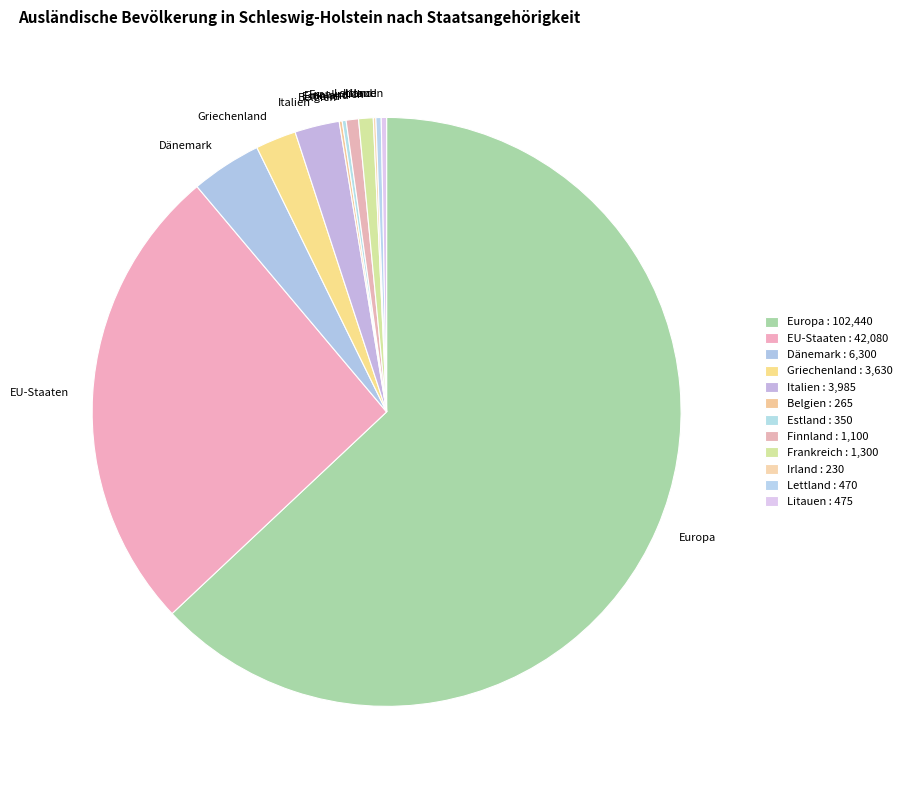

True or false: EU-Staaten accounts for 26% of the total.

True